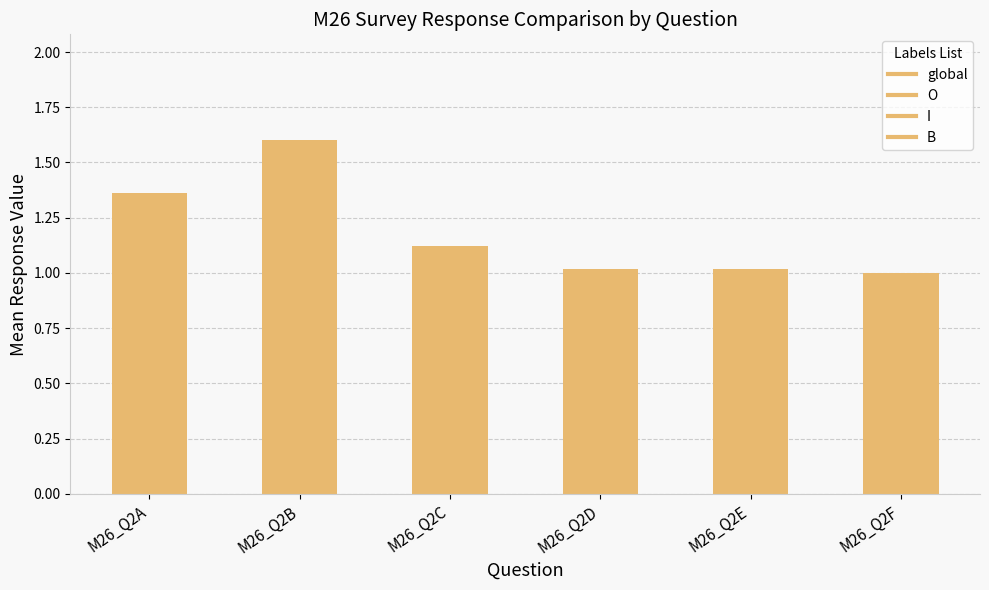

What is the smallest value displayed?

1.0